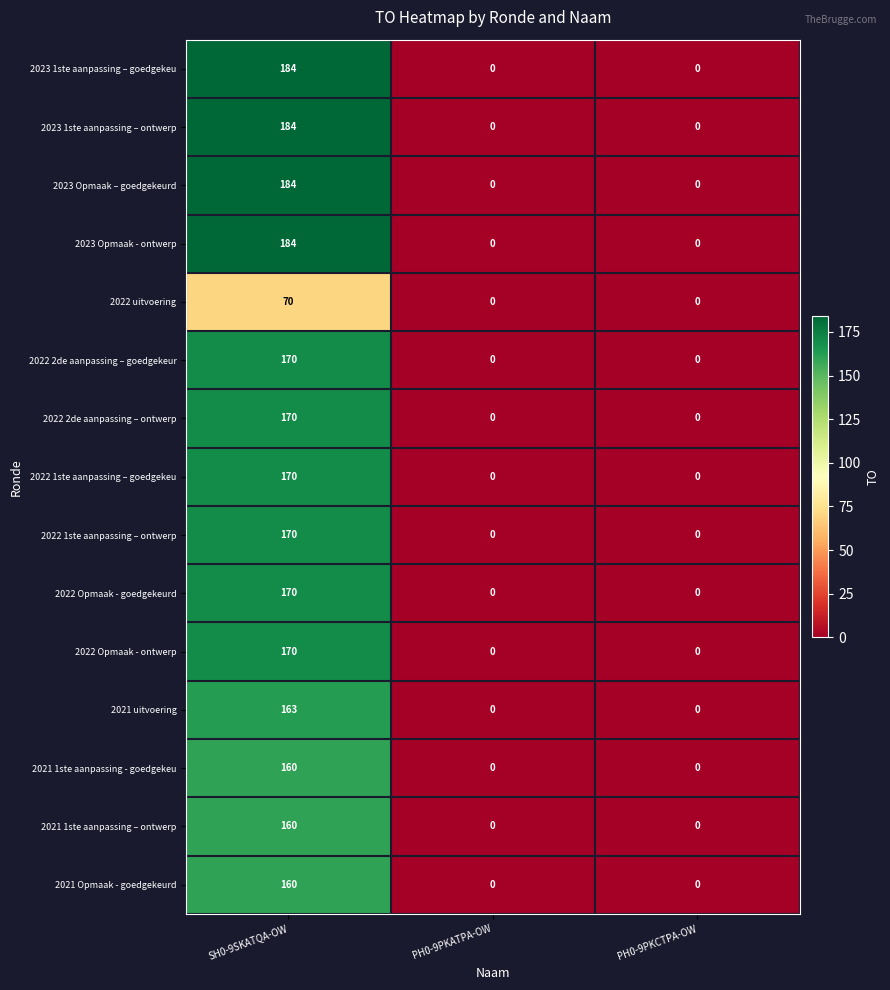

Is the value of 2023 Opmaak – goedgekeurd at SH0-9SKATQA-OW greater than the value of 2022 Opmaak - goedgekeurd at PH0-9PKATPA-OW?

Yes